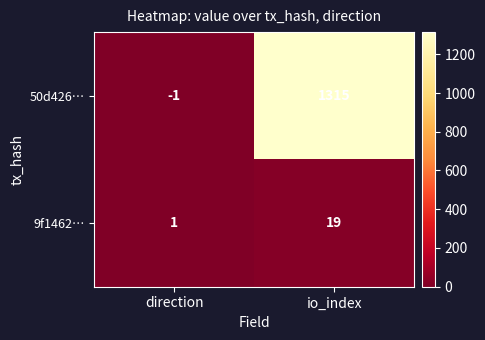

What is the sum of the 50d426… values at direction and io_index?

1314